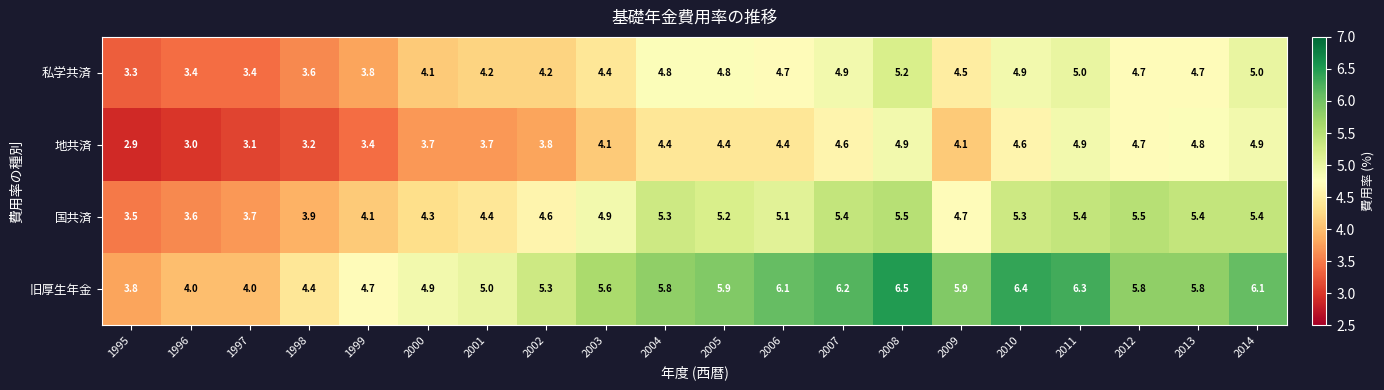

What is the difference between the 国共済 values at 2006 and 2014?

0.3